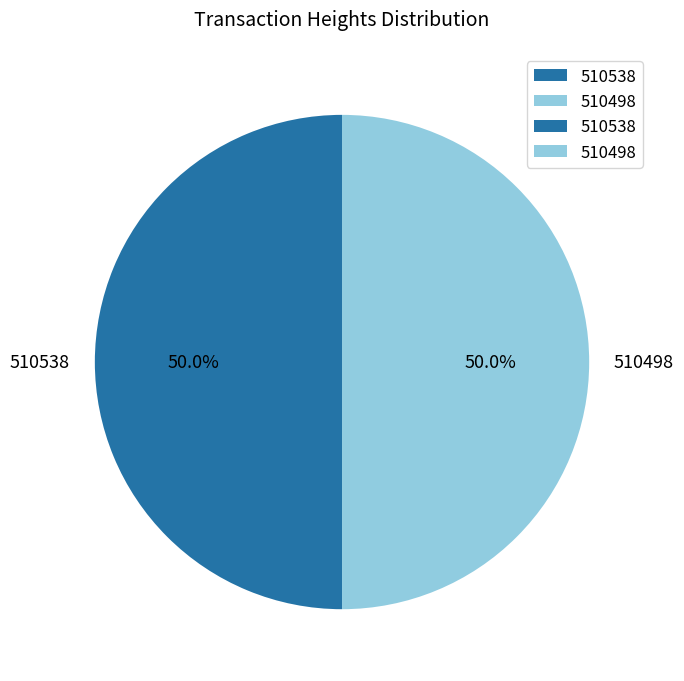

Is the sum of 510538 and 510498 greater than half?

Yes